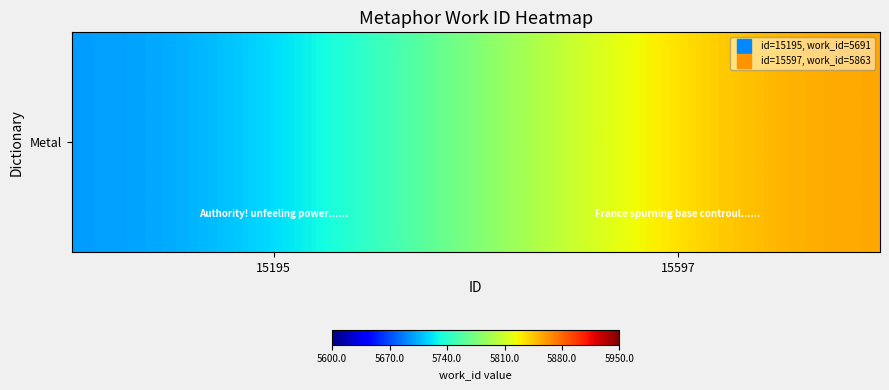

What is the difference between the values at 15597 and 15195?

172